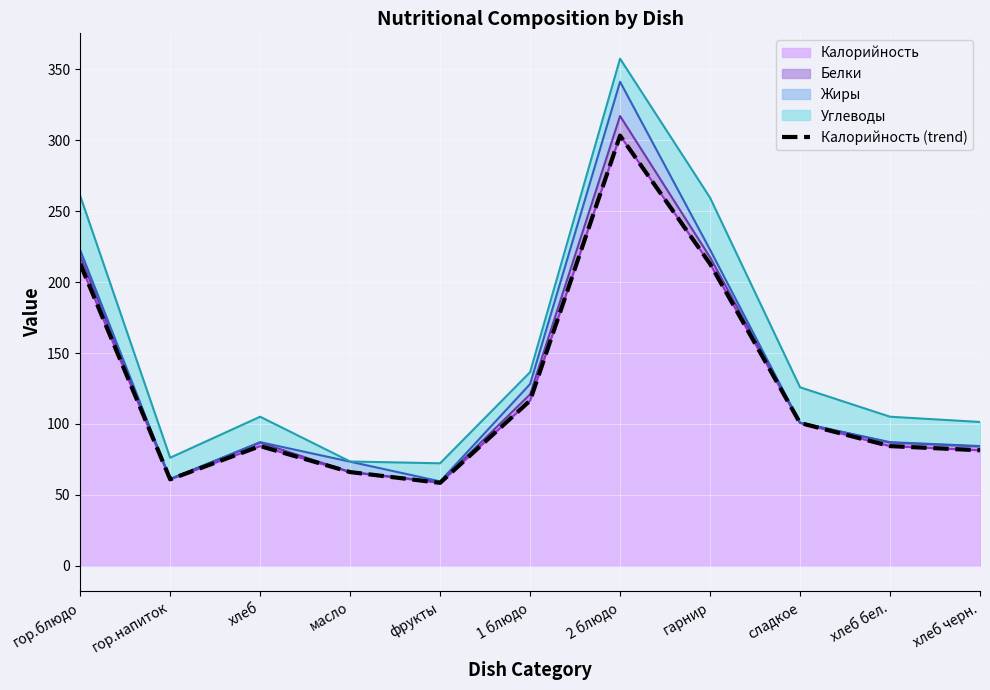

What is the average value?

125.6